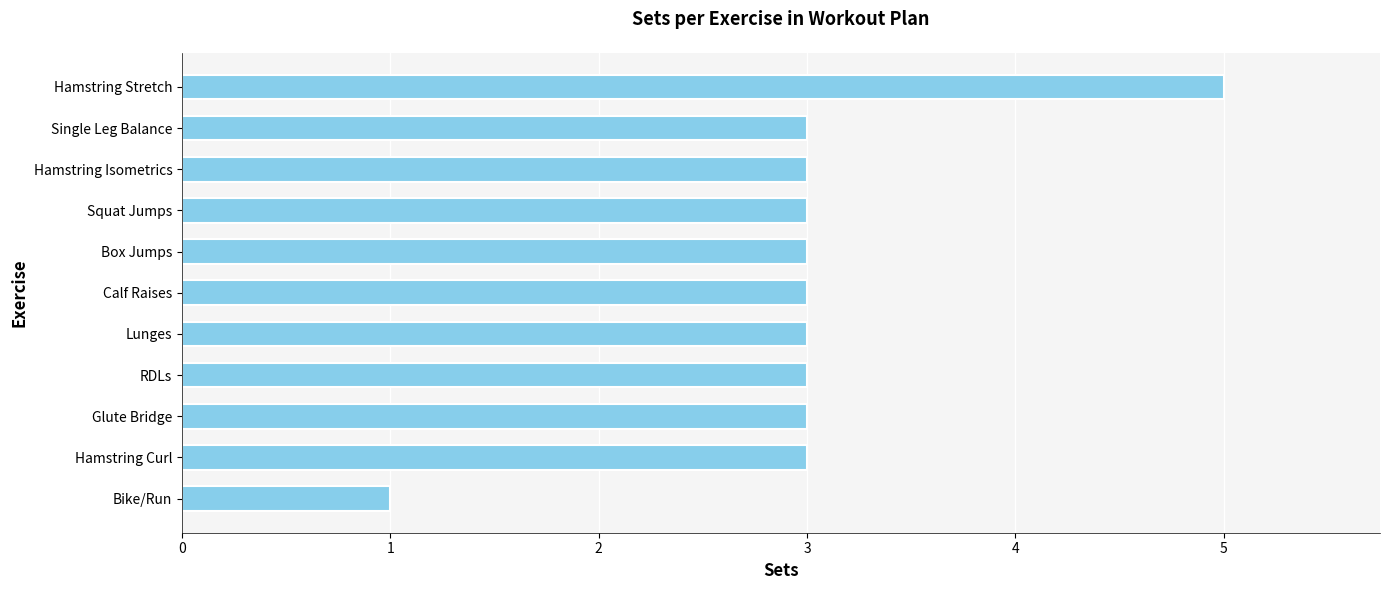

Are the bars grouped side by side (vs. stacked)?

No